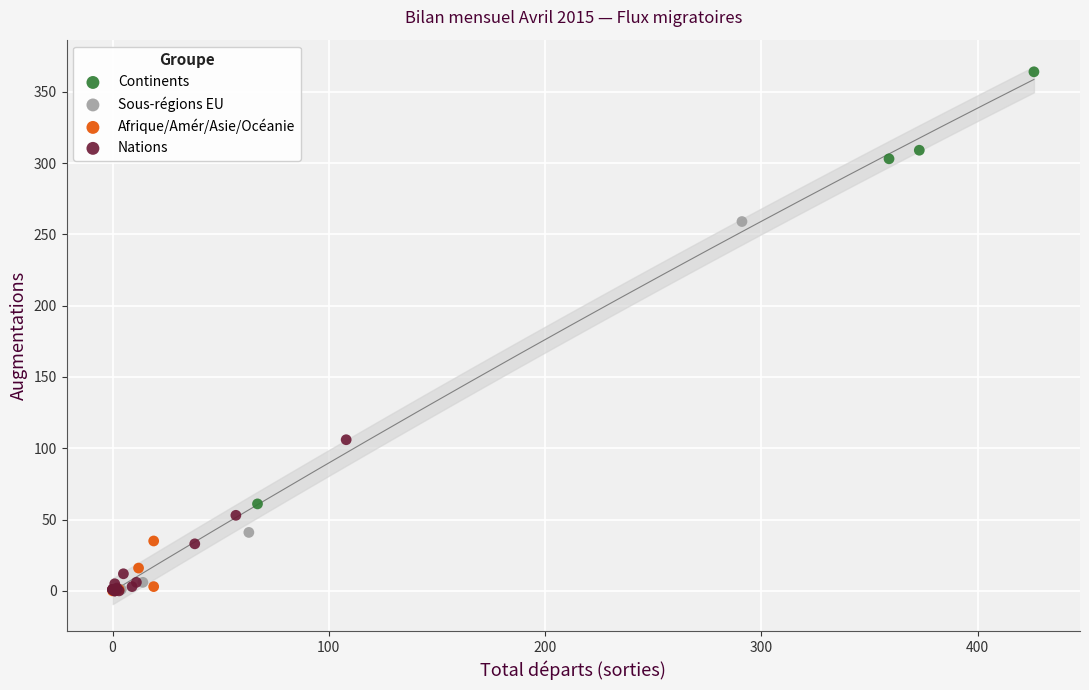

Which series reaches the maximum Y coordinate?

Continents